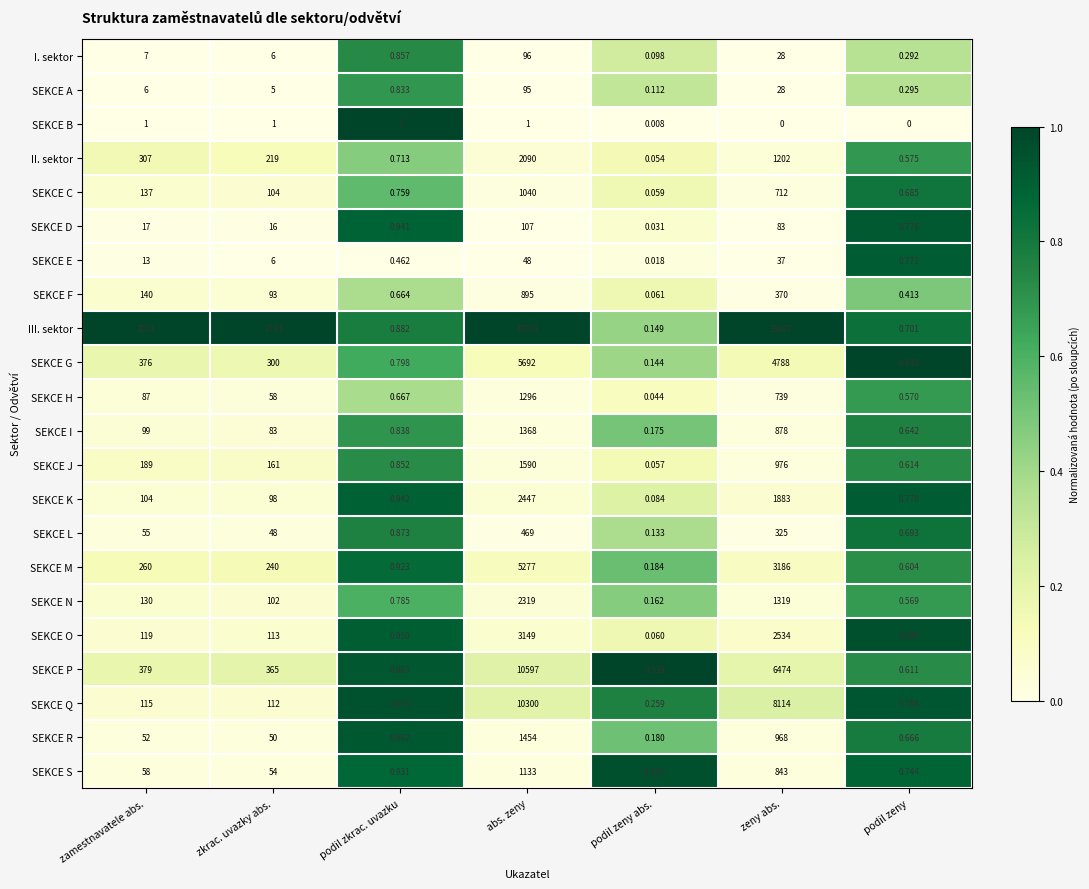

Where is II. sektor nearest to the value 1045?

zeny abs.